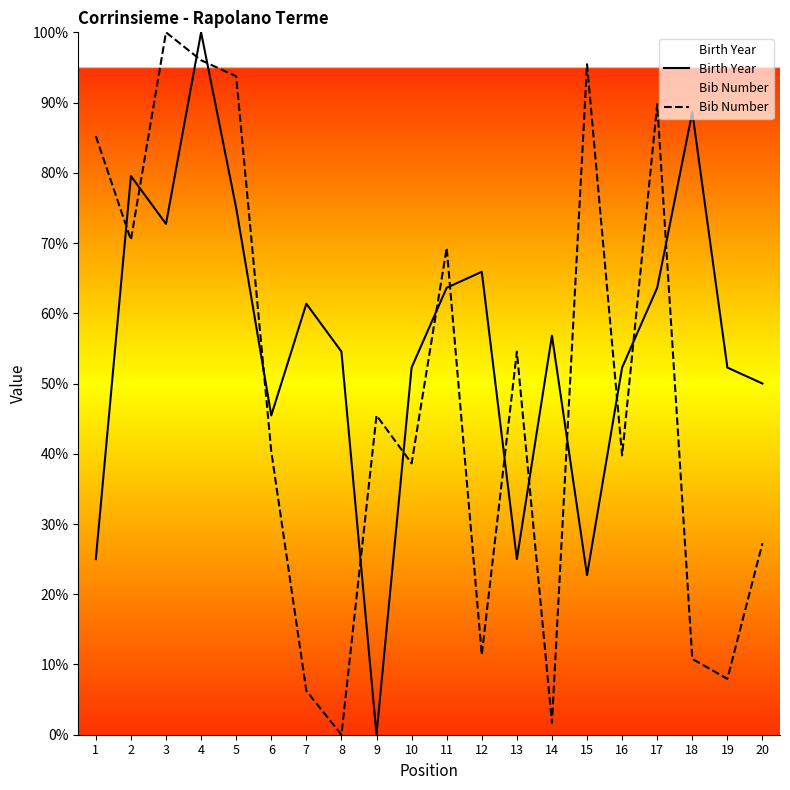

How many data points in Birth Year are less than 56?

10